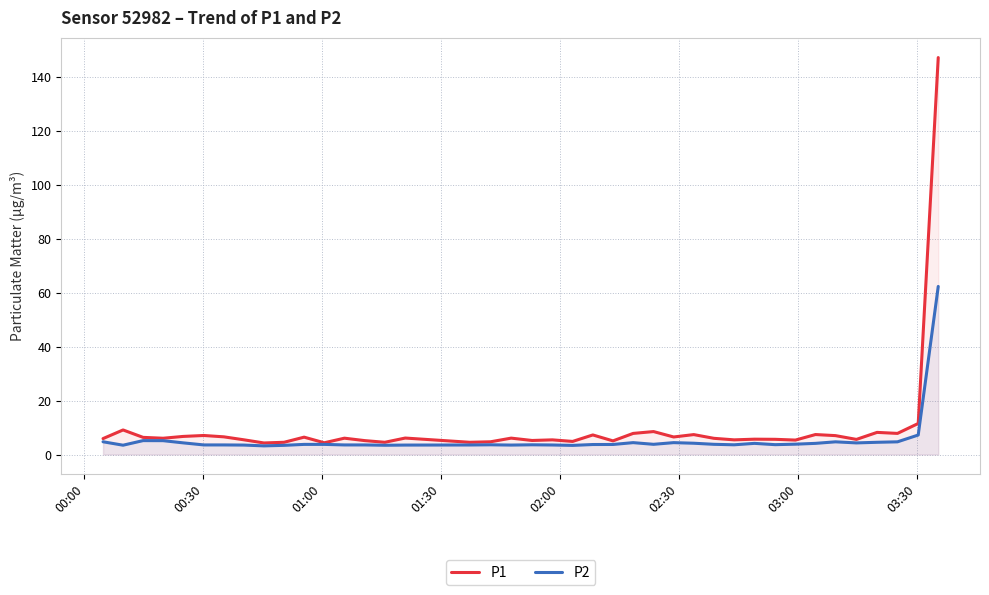

At how many categories does at least one series exceed 77?

1